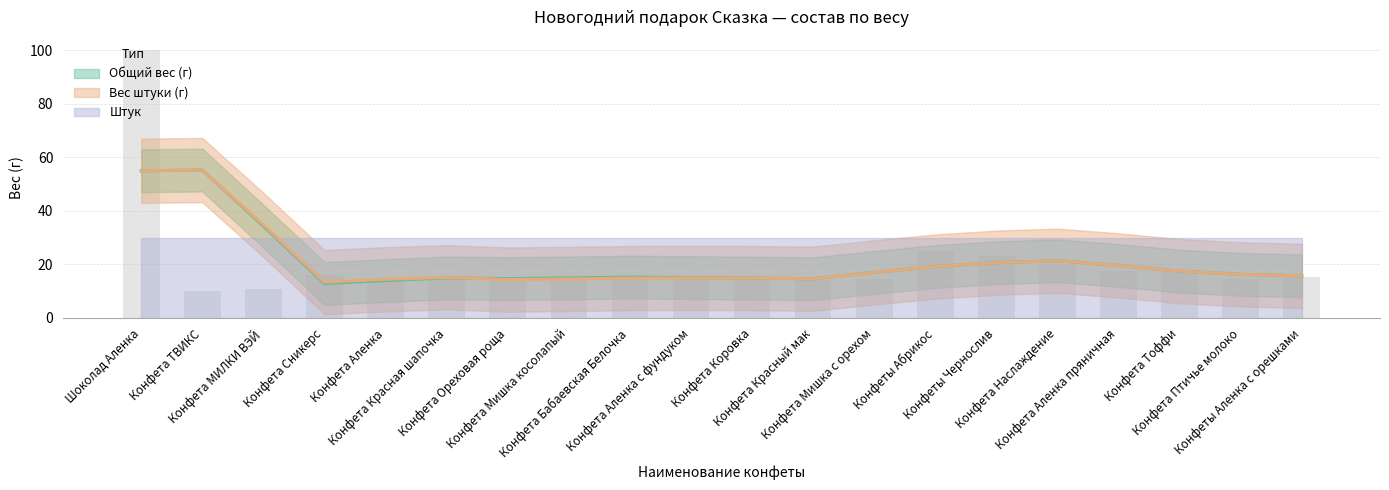

Is it true that Вес штуки (г) equals 17.5 at Конфета Аленка пряничная?

True